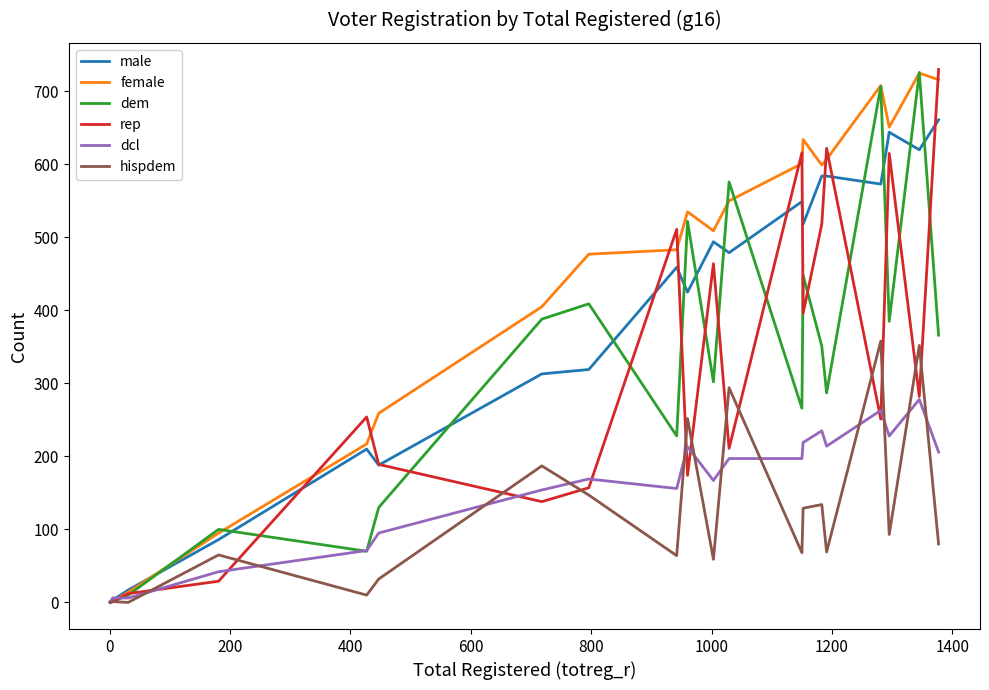

Which series has the largest total across all categories?

female